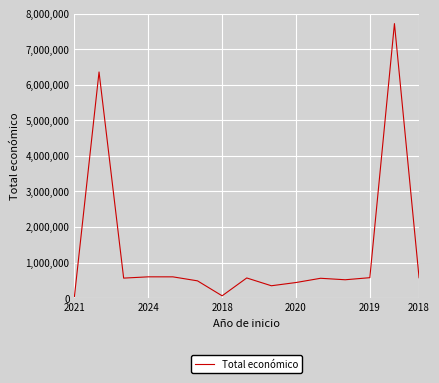

What is the maximum value shown in the chart?

7717171